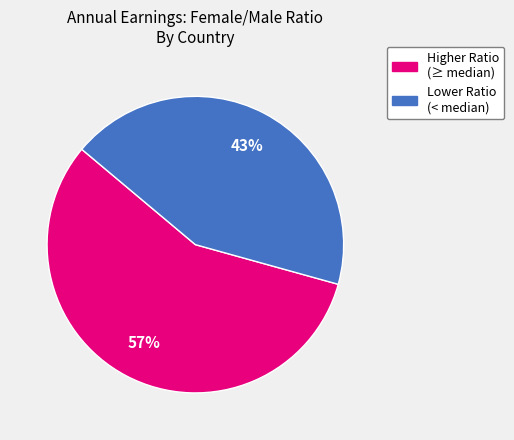

Do Higher Ratio (≥ median) and Lower Ratio (< median) together represent more than half of the pie?

Yes